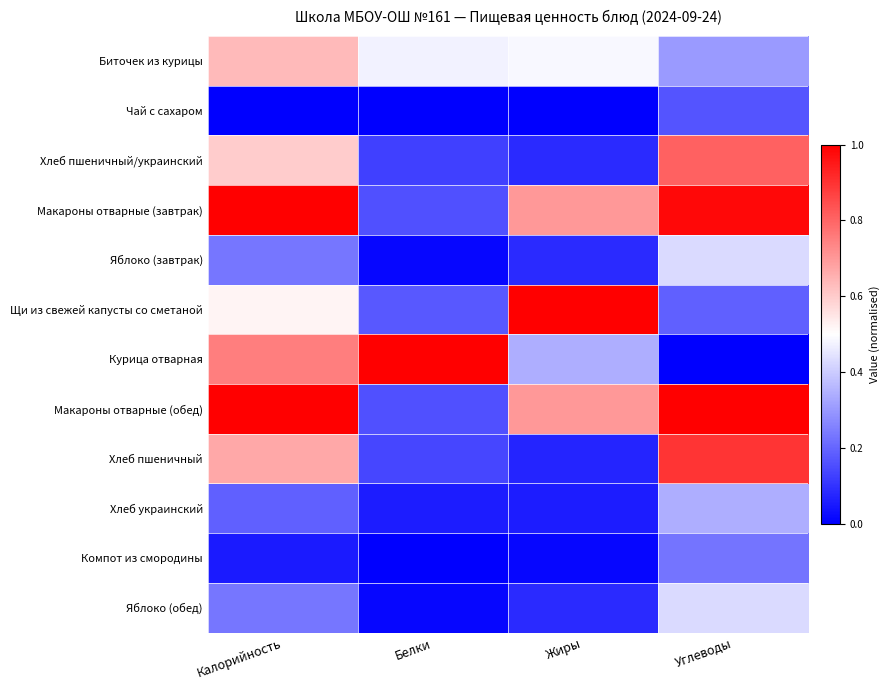

Rank the series by their maximum value, from highest to lowest.

Макароны отварные (завтрак), Щи из свежей капусты со сметаной, Курица отварная, Макароны отварные (обед), Хлеб пшеничный, Хлеб пшеничный/украинский, Биточек из курицы, Яблоко (завтрак), Яблоко (обед), Хлеб украинский, Компот из смородины, Чай с сахаром